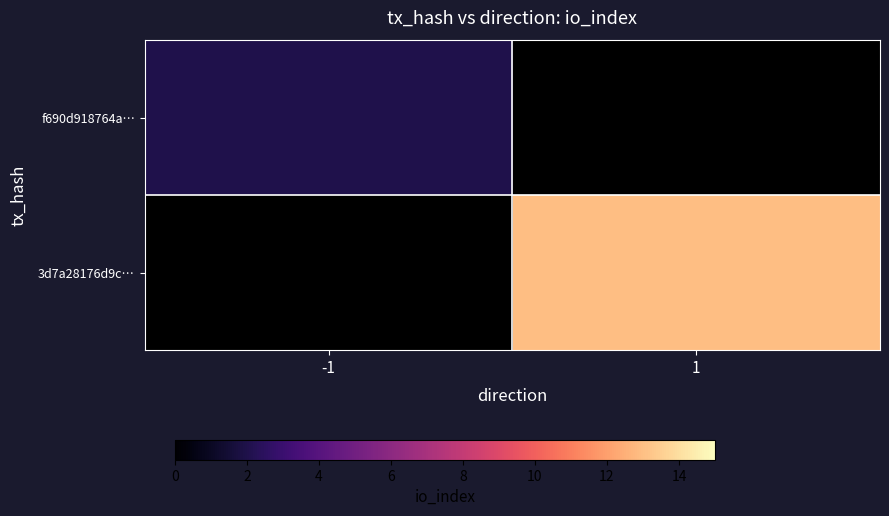

Is the value of 3d7a28176d9c… at -1 greater than the value of f690d918764a… at -1?

No